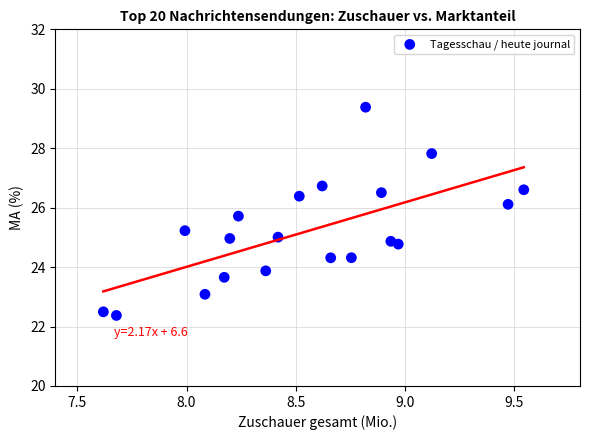

What is the range of X values (max minus min)?

1.9